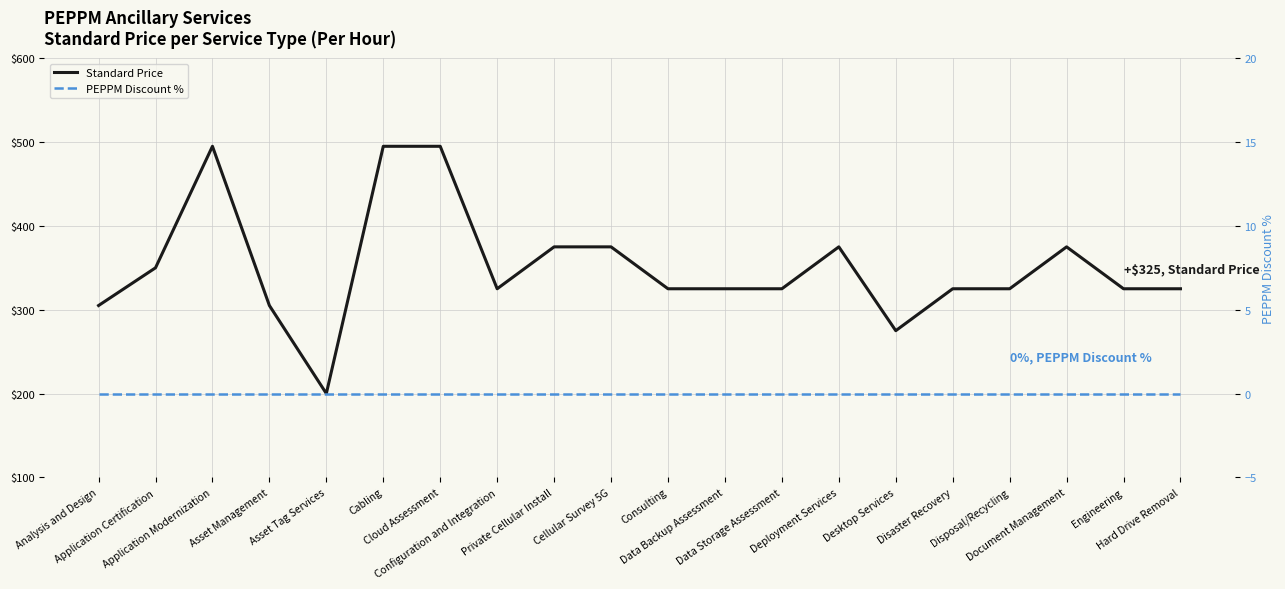

True or false: Standard Price and PEPPM Discount % cross at least once.

False